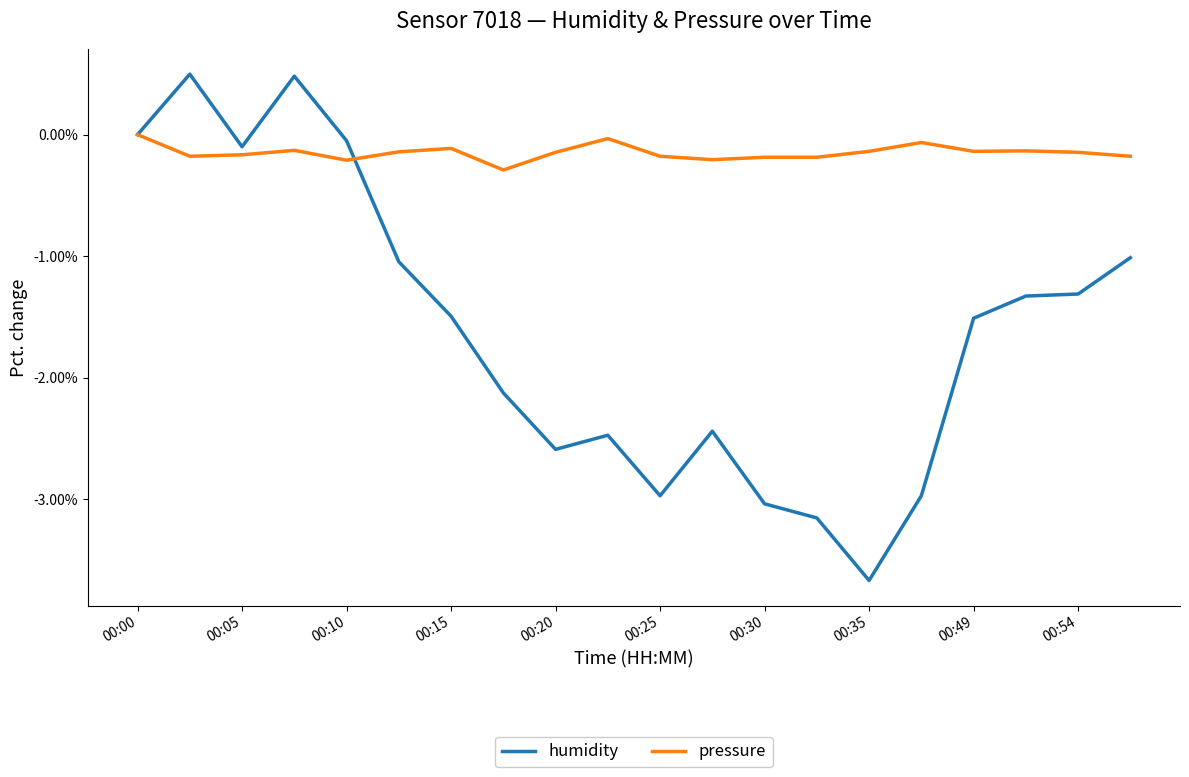

List the series in order of their peak value, highest first.

humidity, pressure